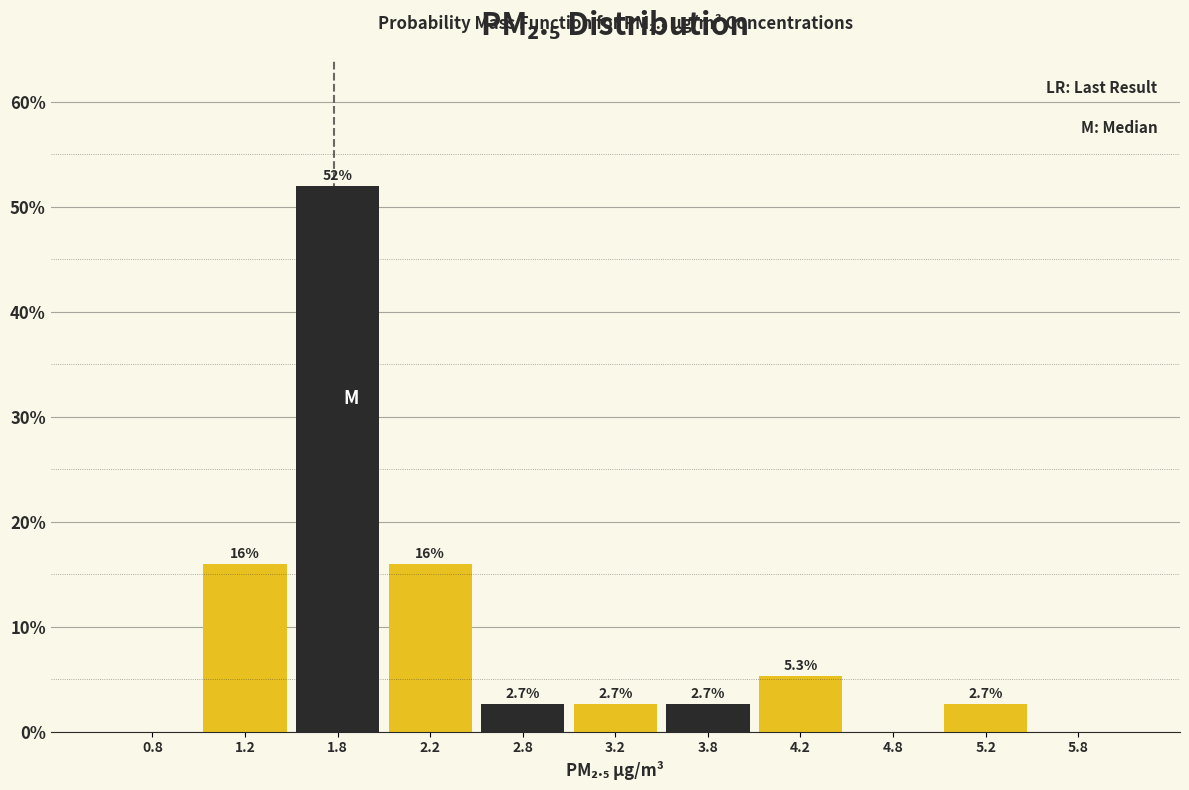

Over which range of the x-axis is the bar tallest?

1.5 to 2.0